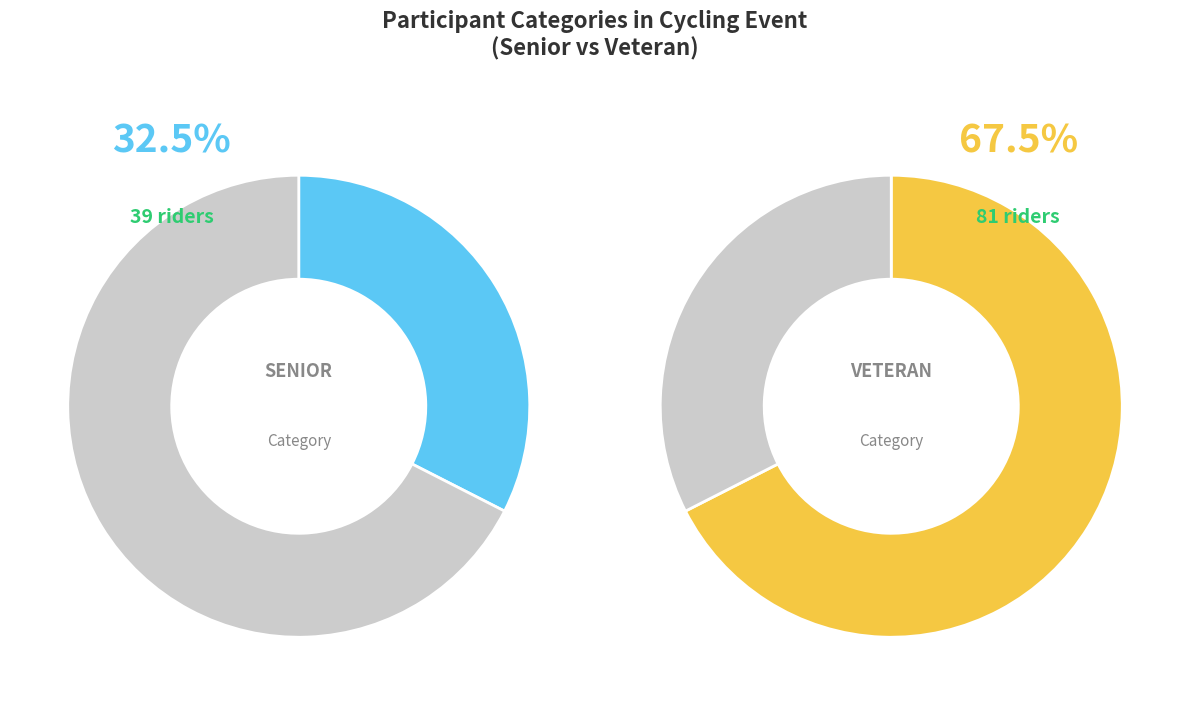

Count the number of slices in the pie.

2